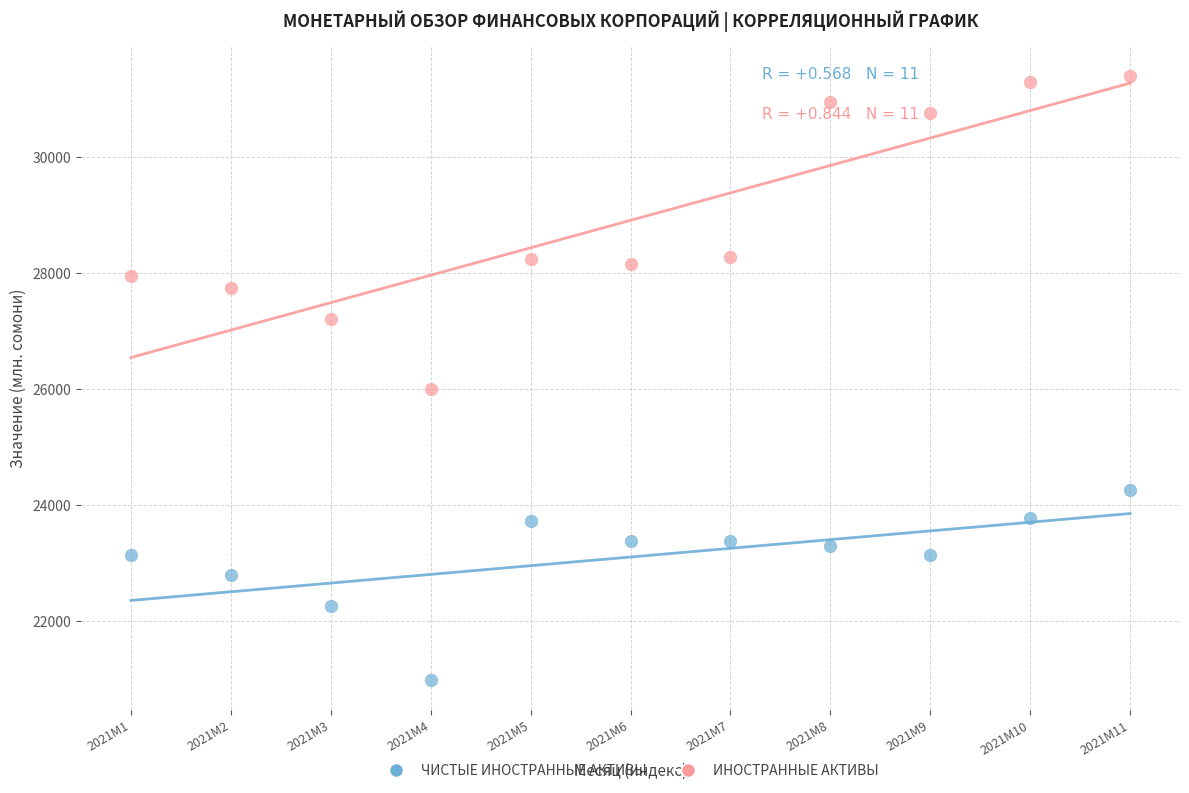

Which series reaches the maximum Y coordinate?

ИНОСТРАННЫЕ АКТИВЫ